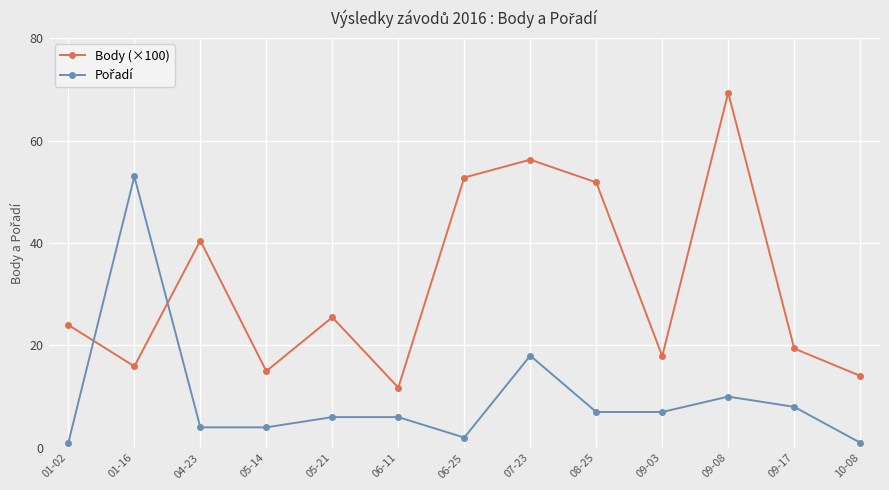

Which series has the largest total across all categories?

Body (×100)